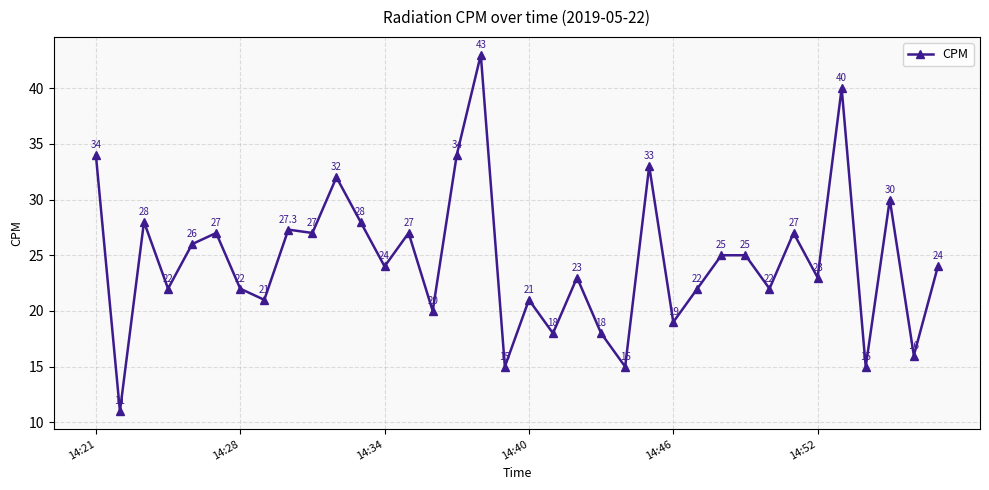

What is the value of the 11th point from the left?

32.0